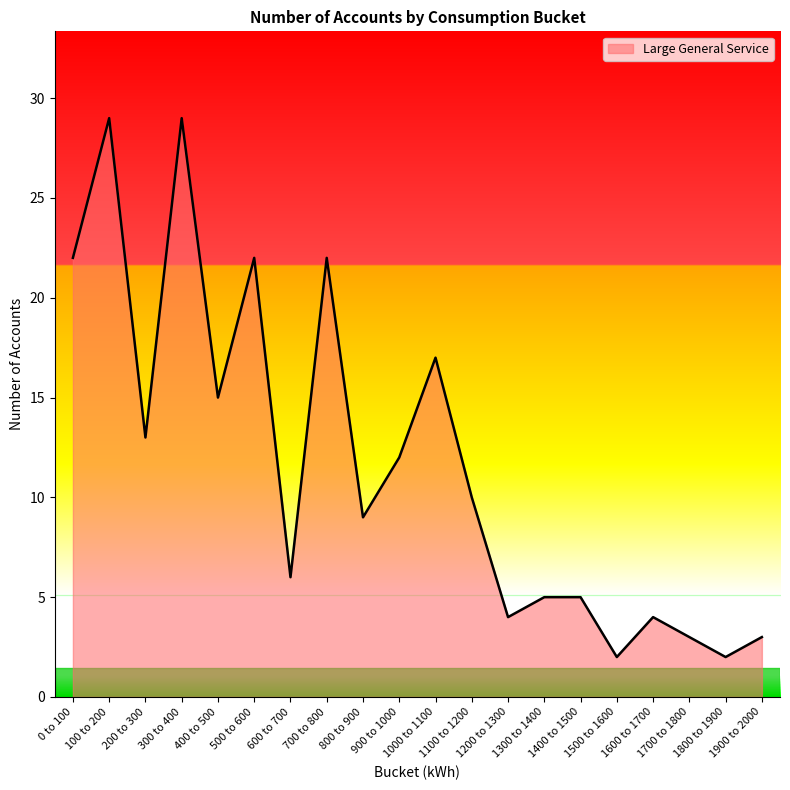

What is the maximum value shown in the chart?

29